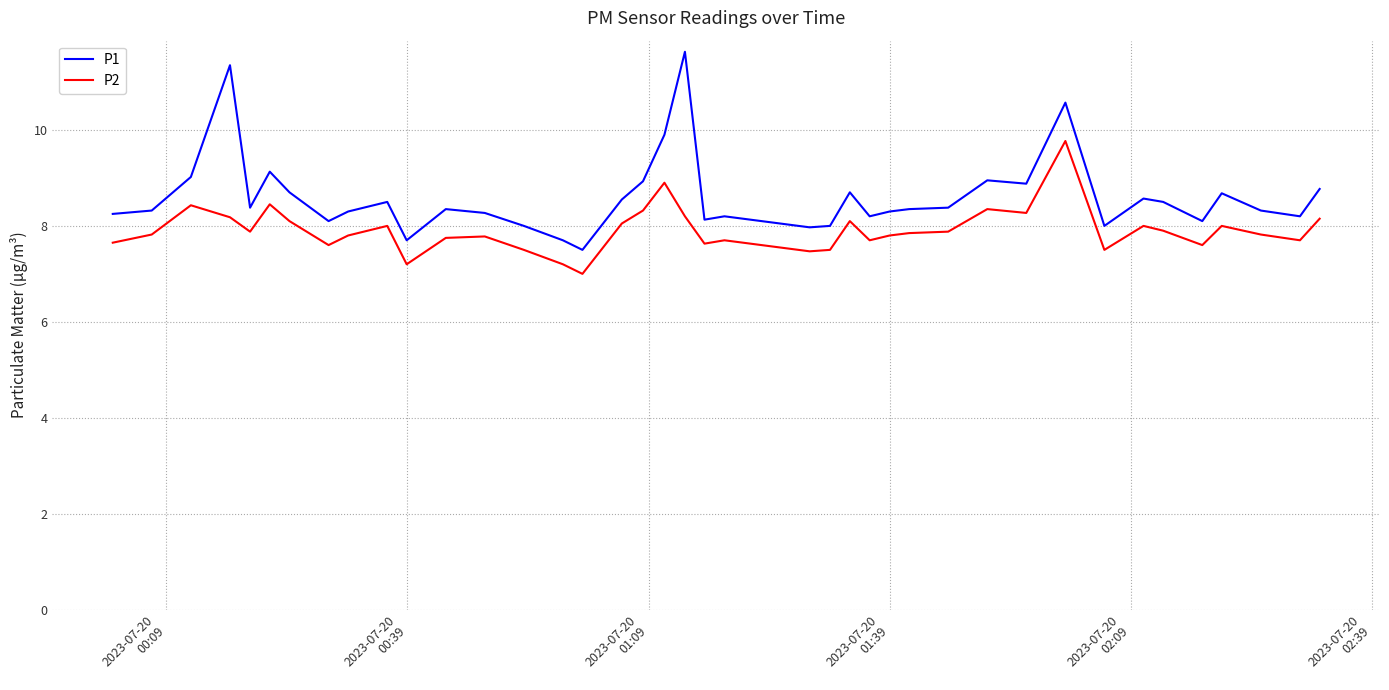

List the series in order of their peak value, highest first.

P1, P2